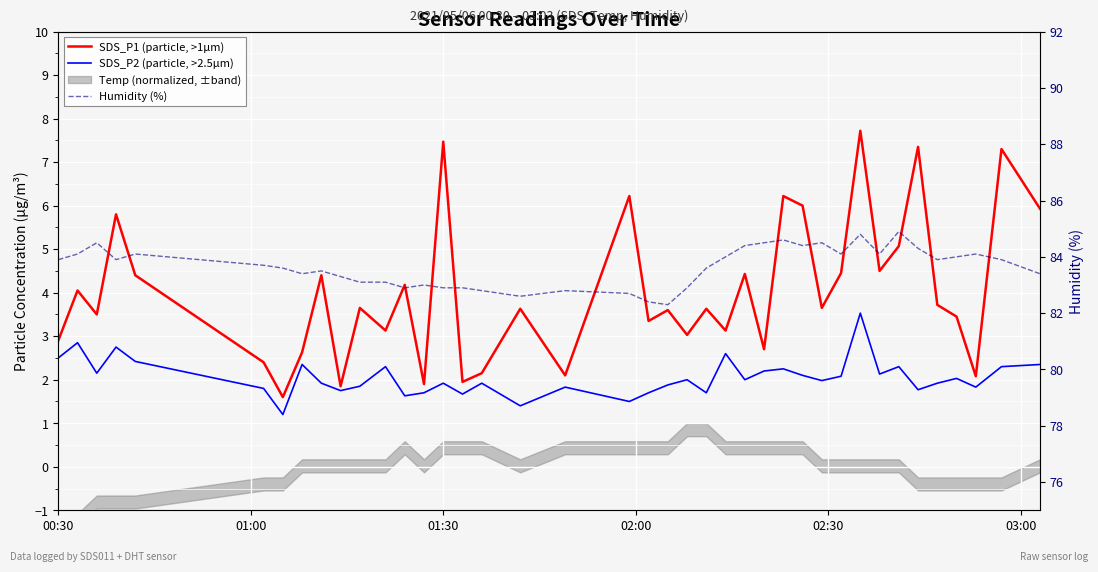

How many lines are shown in the chart?

3